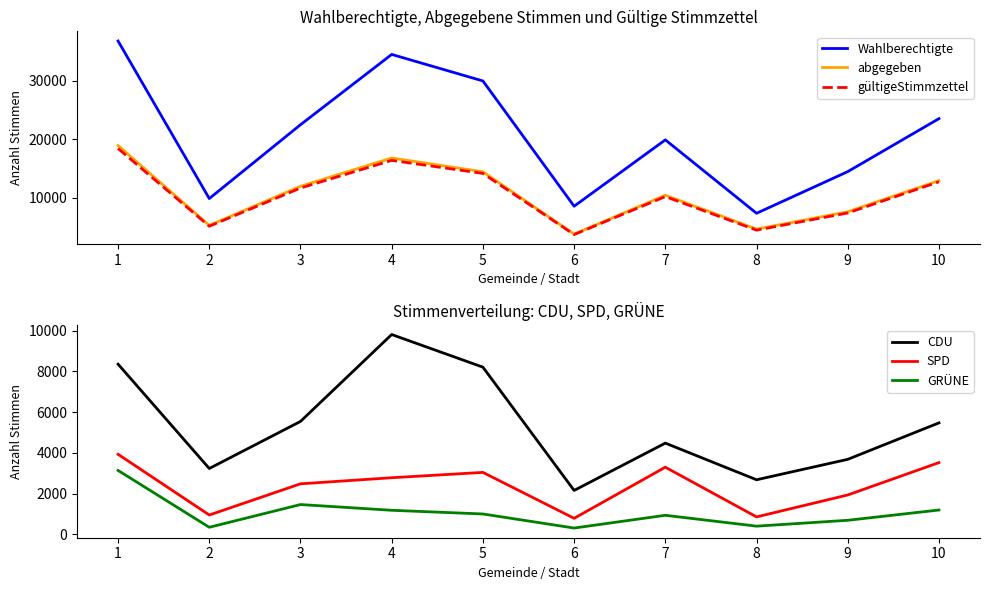

Does the chart display data point markers on the line(s)?

No